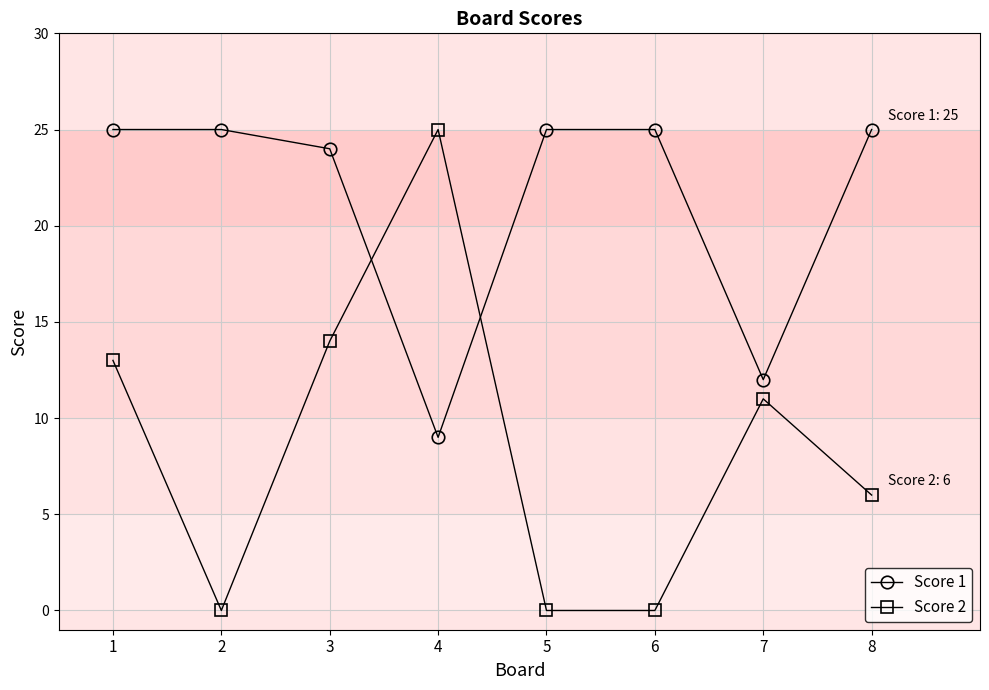

What is the sum of all Score 1 values?

170